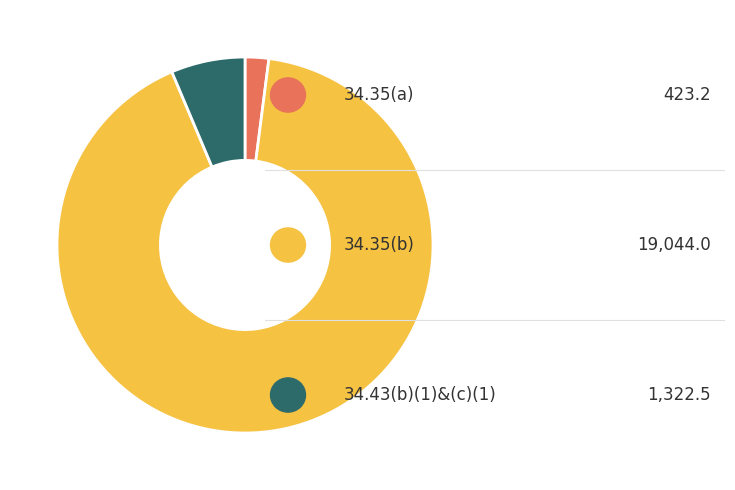

Does any single category account for the majority?

Yes